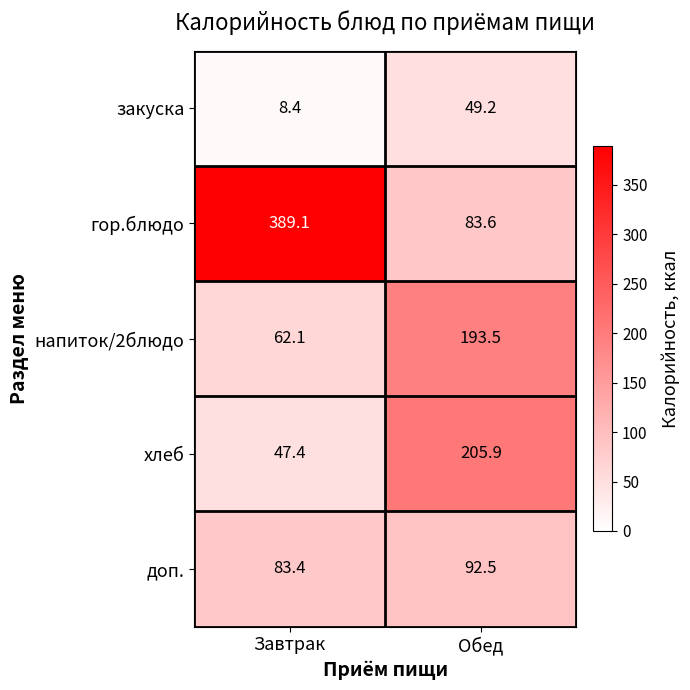

Count the number of categories in the chart.

2